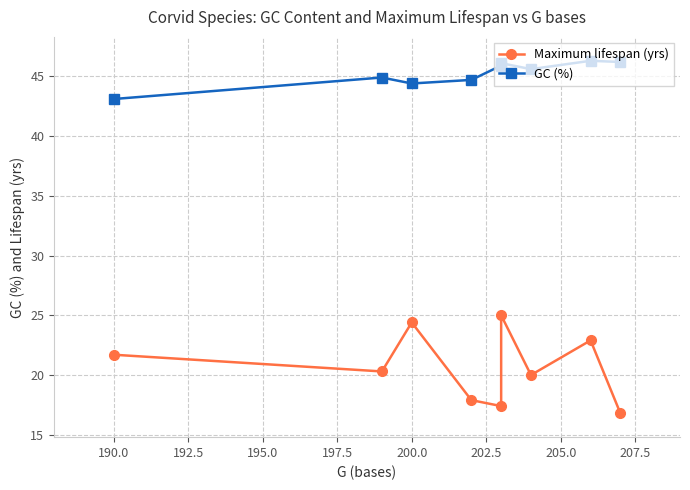

Which series has the largest total across all categories?

GC (%)